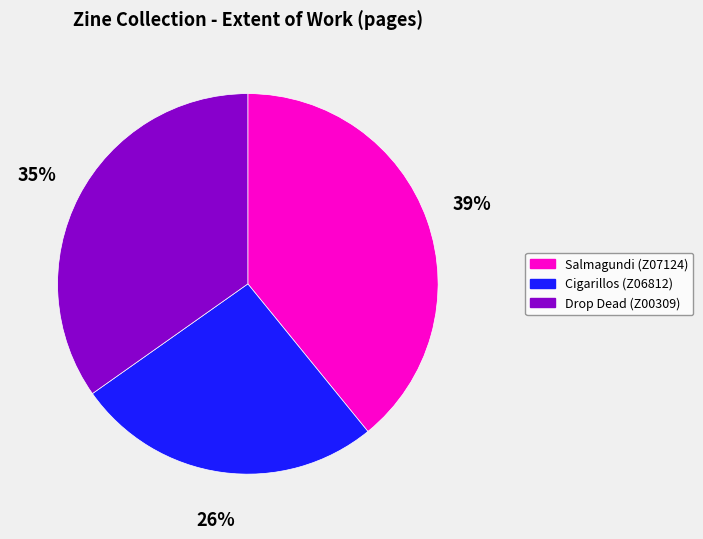

Is the sum of Drop Dead (Z00309) and Salmagundi (Z07124) greater than half?

Yes